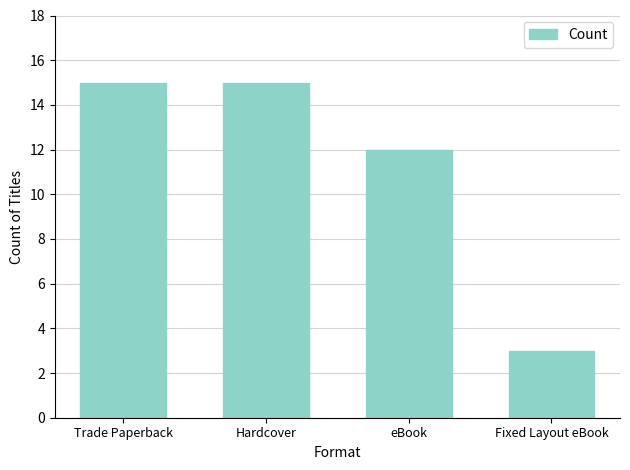

Which label corresponds to the smallest value in the chart?

Fixed Layout eBook